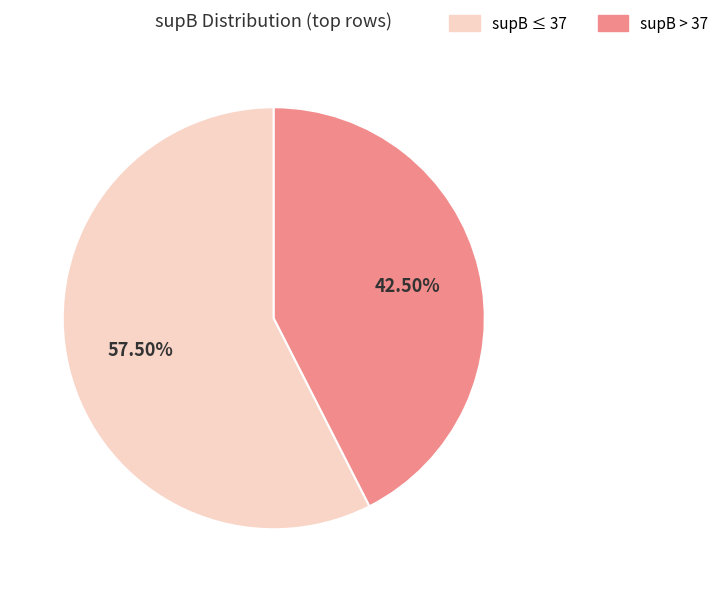

How many segments does this pie chart have?

2